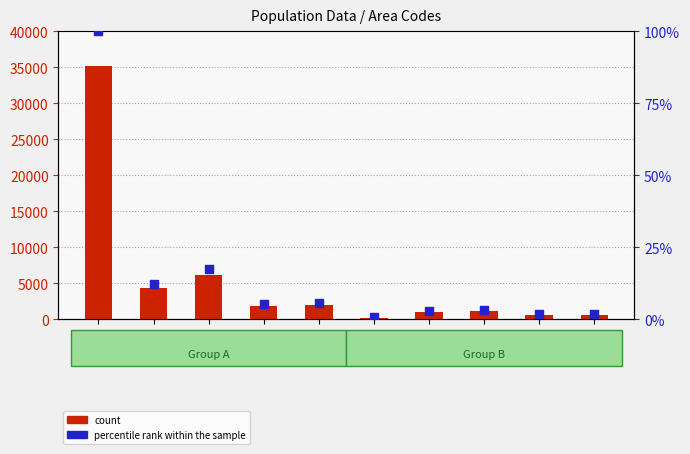

Which series has the widest spread of Y values?

count